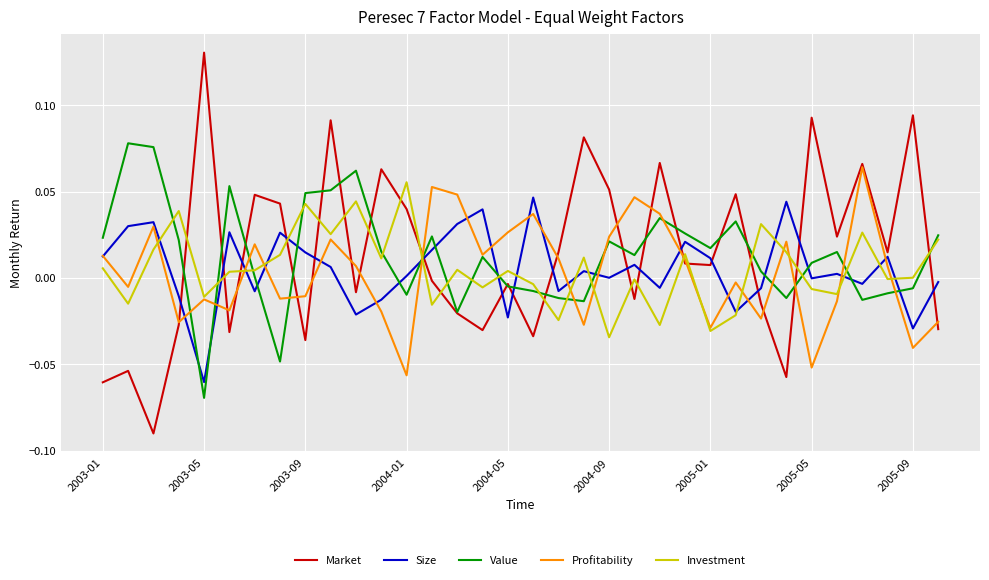

True or false: Market and Value cross at least once.

True